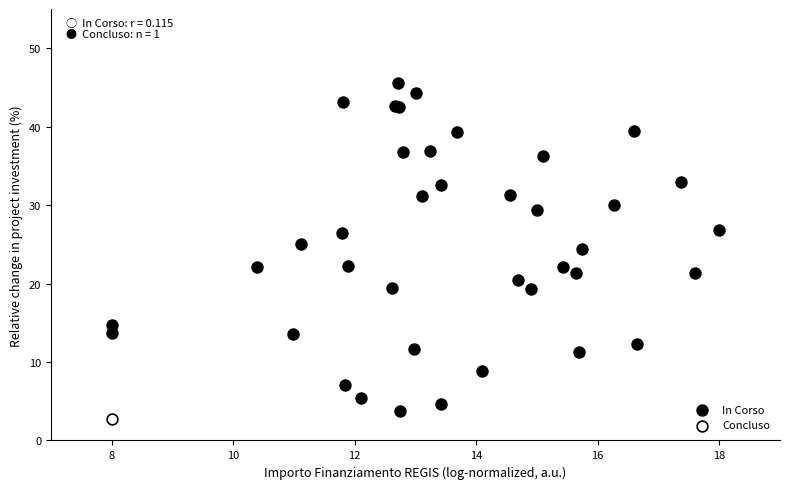

What are all the series names shown in the legend?

In Corso, Concluso